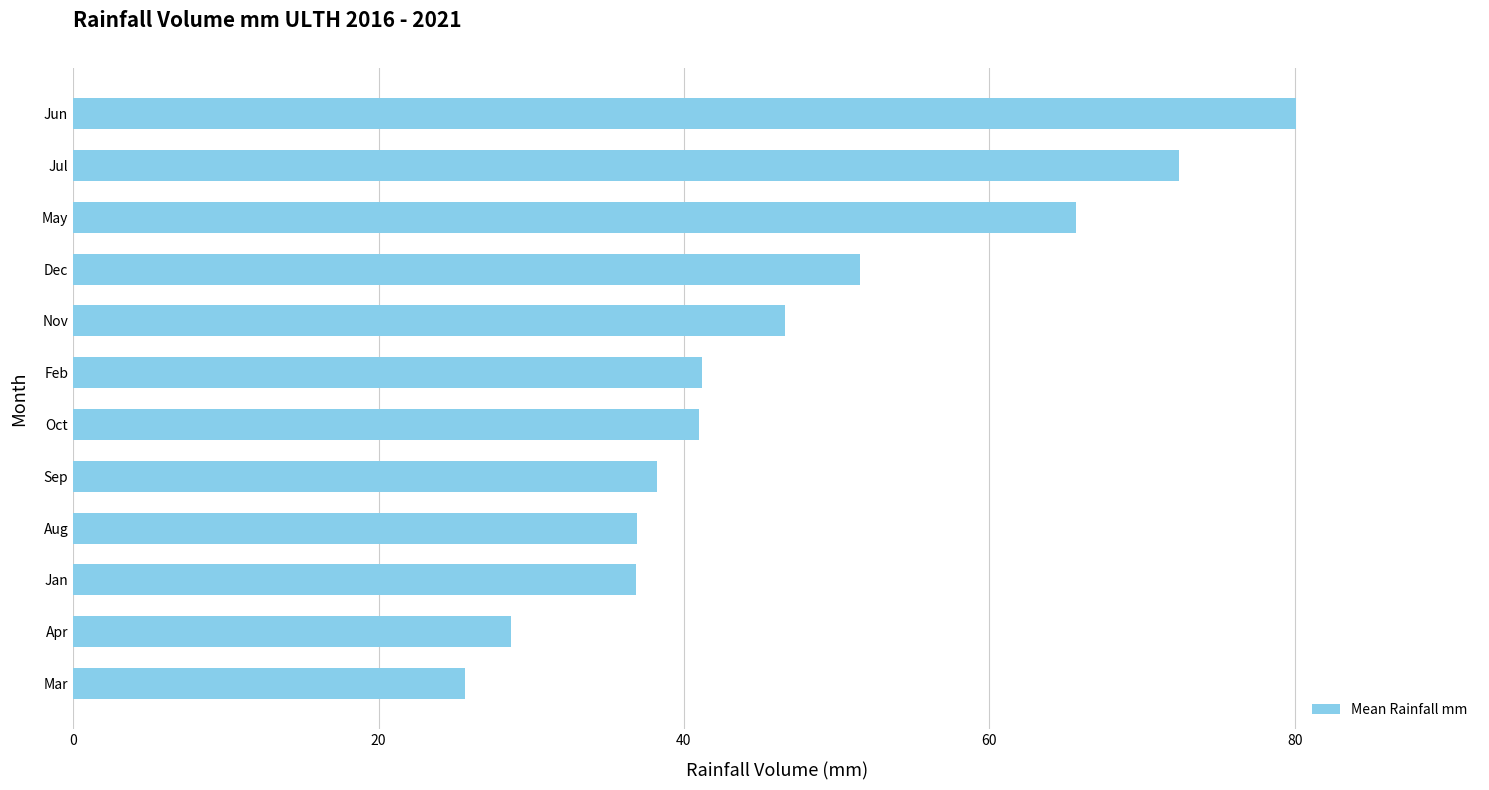

What is the change in value from Sep to Oct?

+2.8